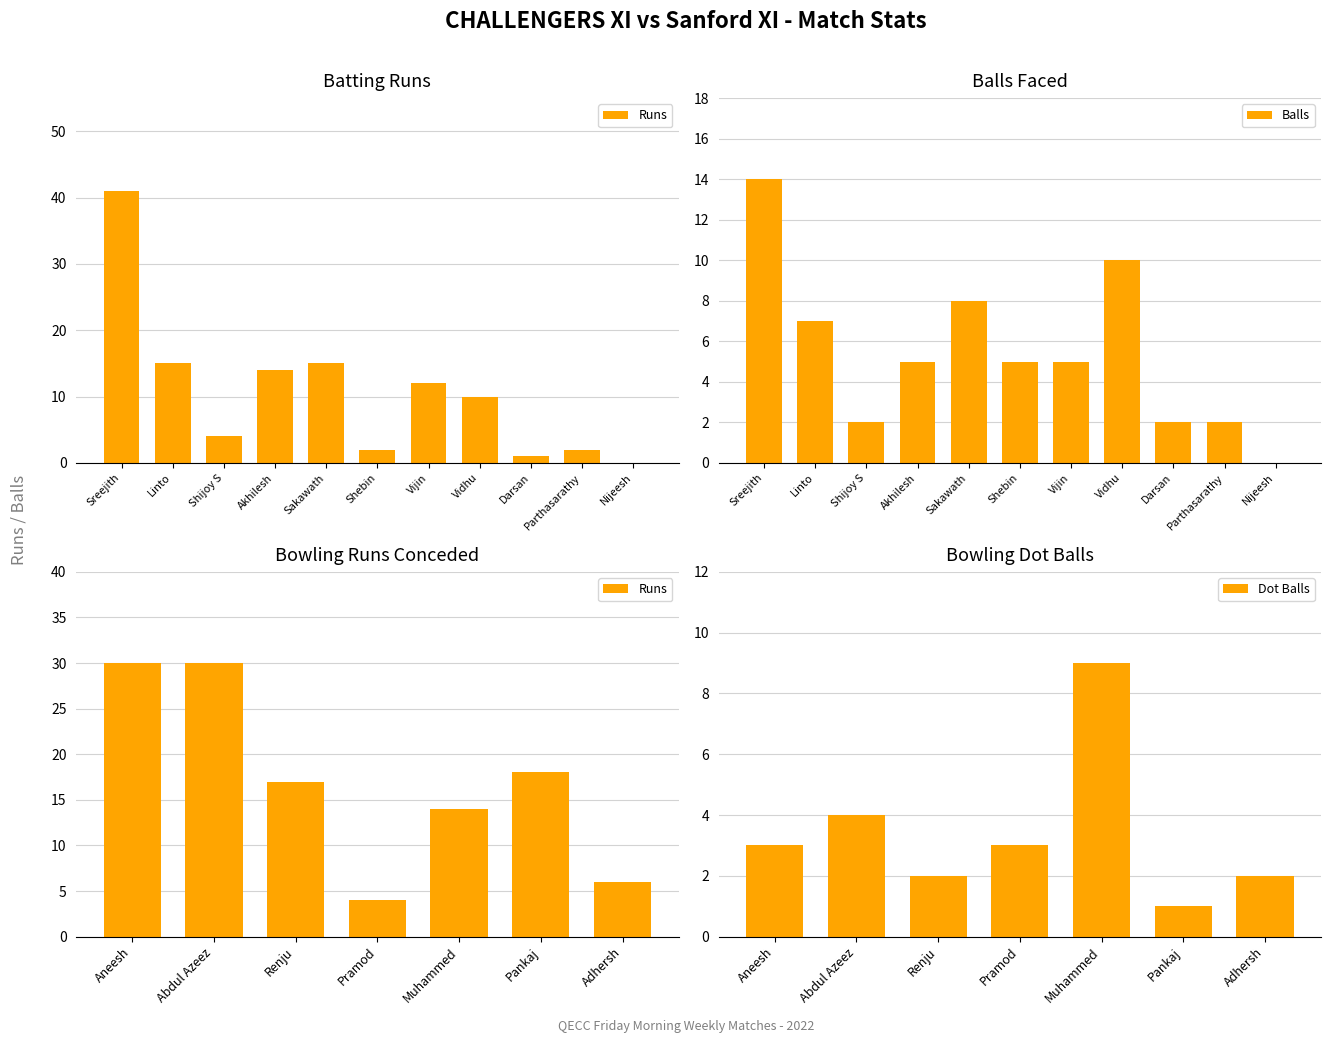

What is the sum of all Balls values?

60